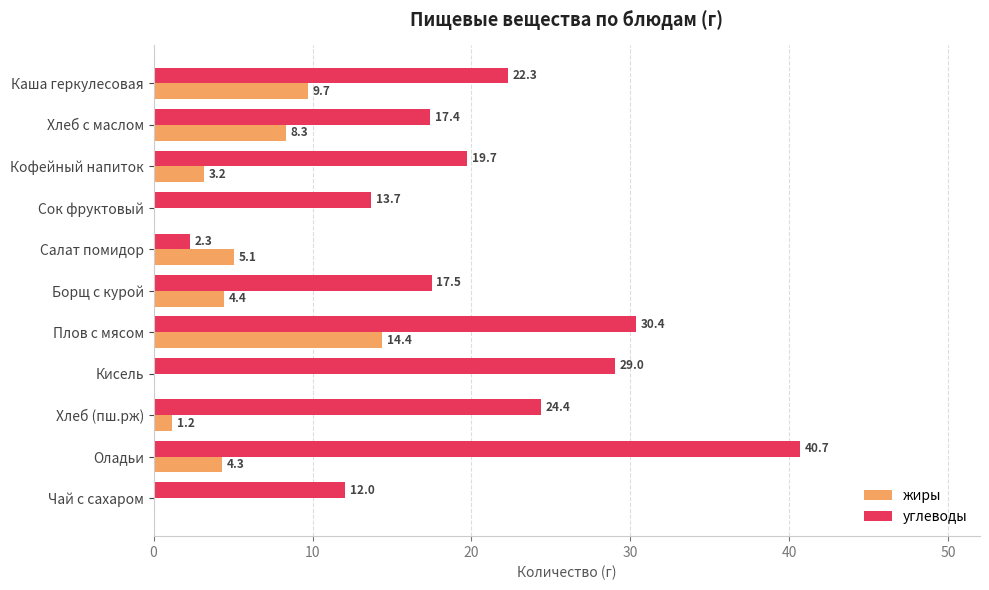

What is the total value across all series at Хлеб с маслом?

25.7